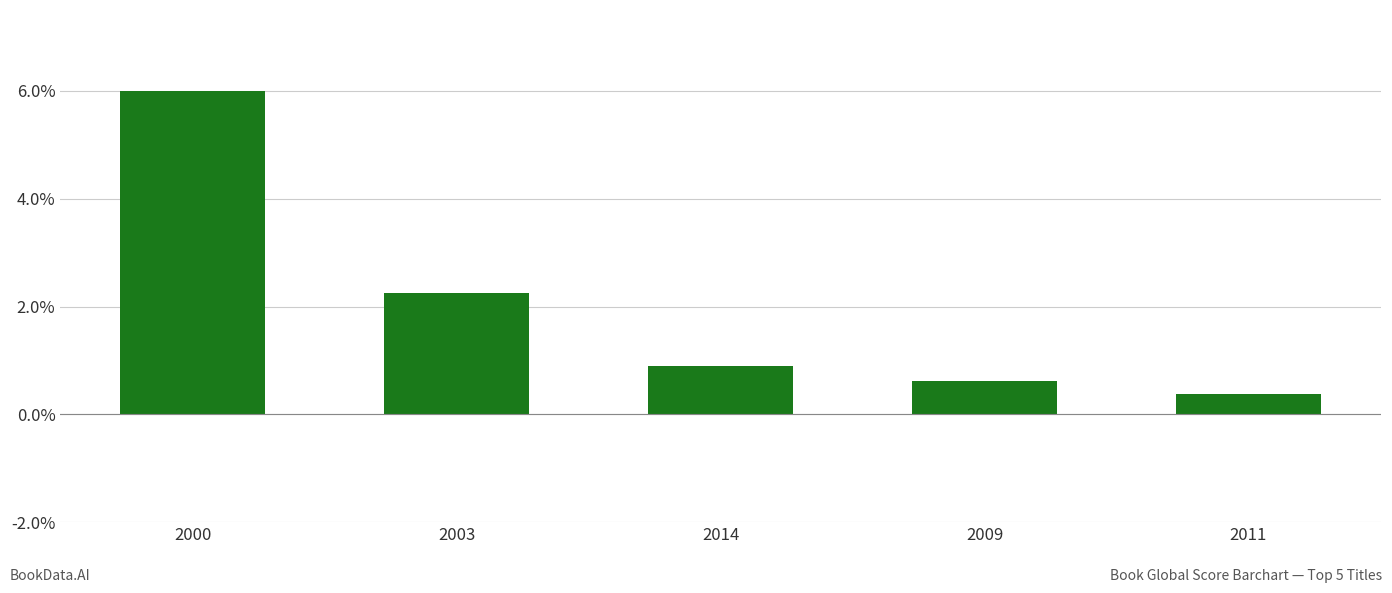

What is the label of the 1st bar from the left?

2000